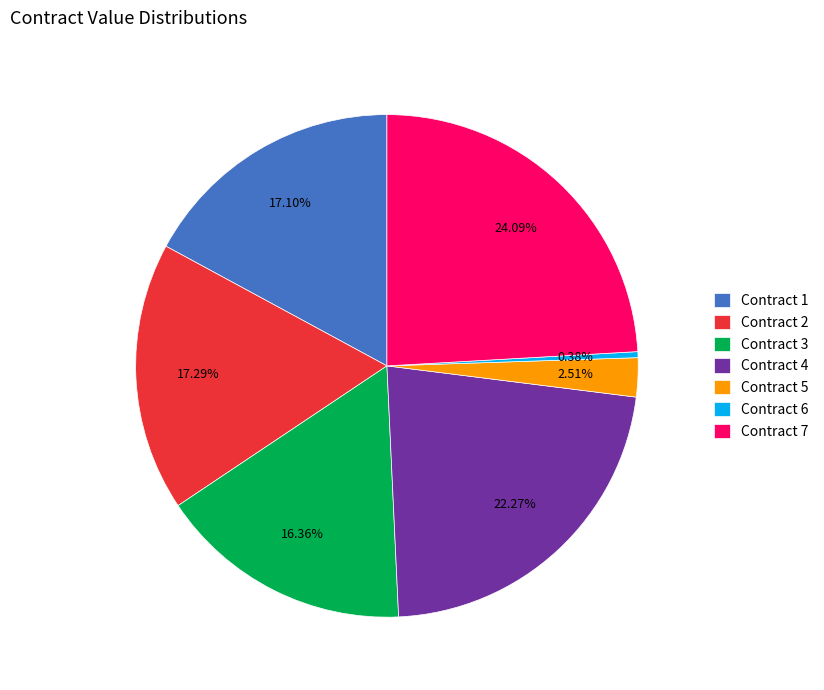

Do Contract 2 and Contract 6 together represent more than half of the pie?

No